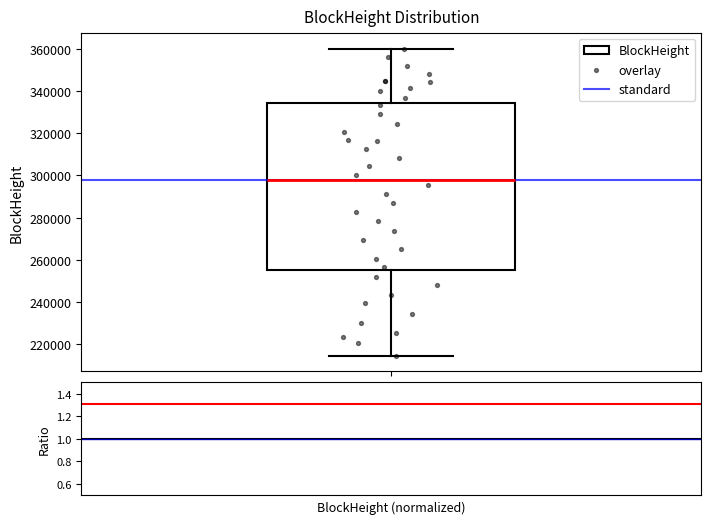

Where is the upper edge of the box for BlockHeight on the y-axis? The values are not printed on the chart, so give them approximately, as read against the axis.

334000